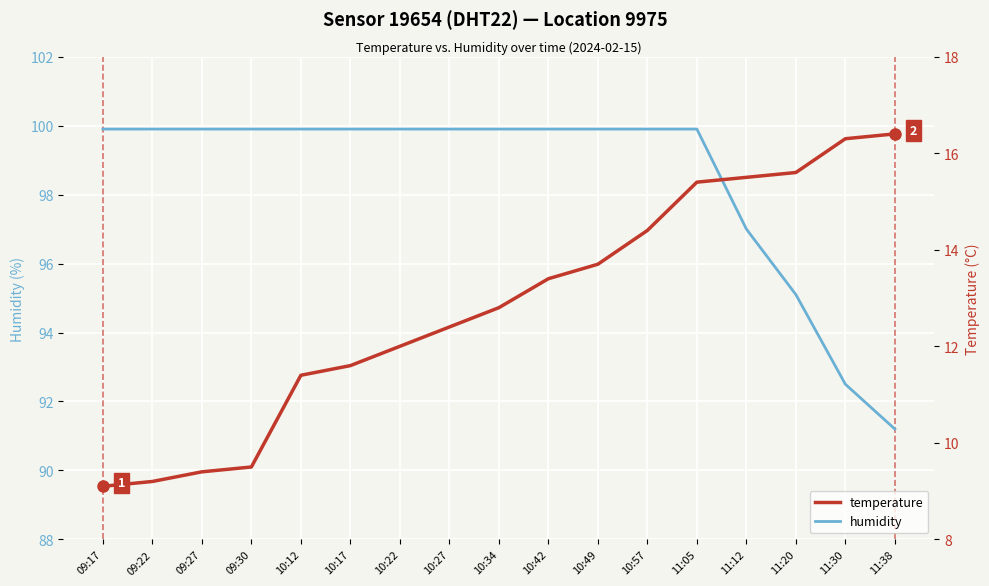

Reading left to right, list all the values displayed in this chart.

humidity: 99.9	99.9	99.9	99.9	99.9	99.9	99.9	99.9	99.9	99.9	99.9	99.9	99.9	97.0	95.1	92.5	91.2
temperature: 9.1	9.2	9.4	9.5	11.4	11.6	12.0	12.4	12.8	13.4	13.7	14.4	15.4	15.5	15.6	16.3	16.4